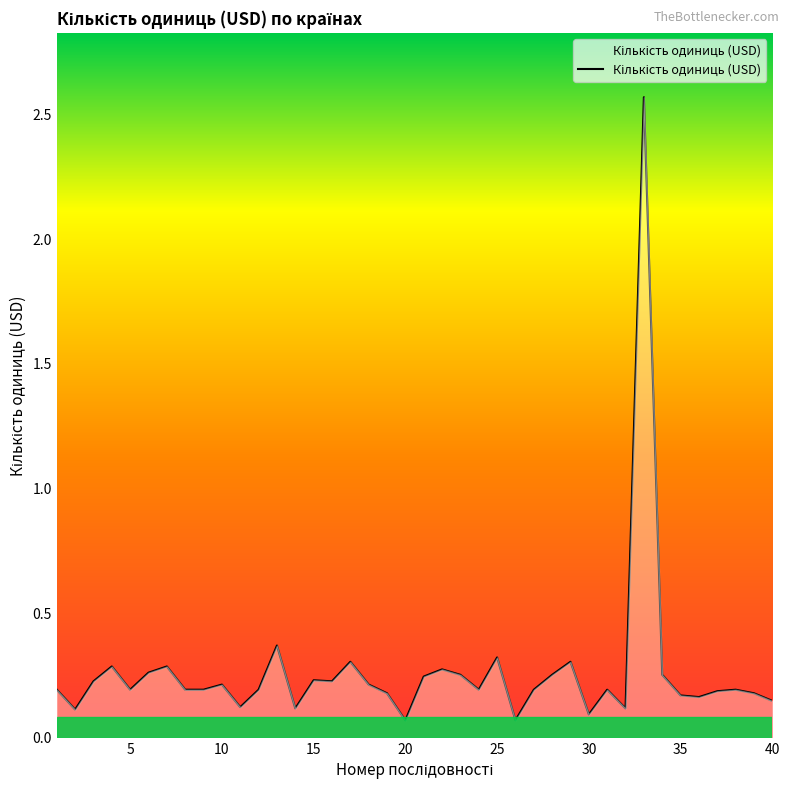

What is the difference between the maximum and minimum values?

2.5